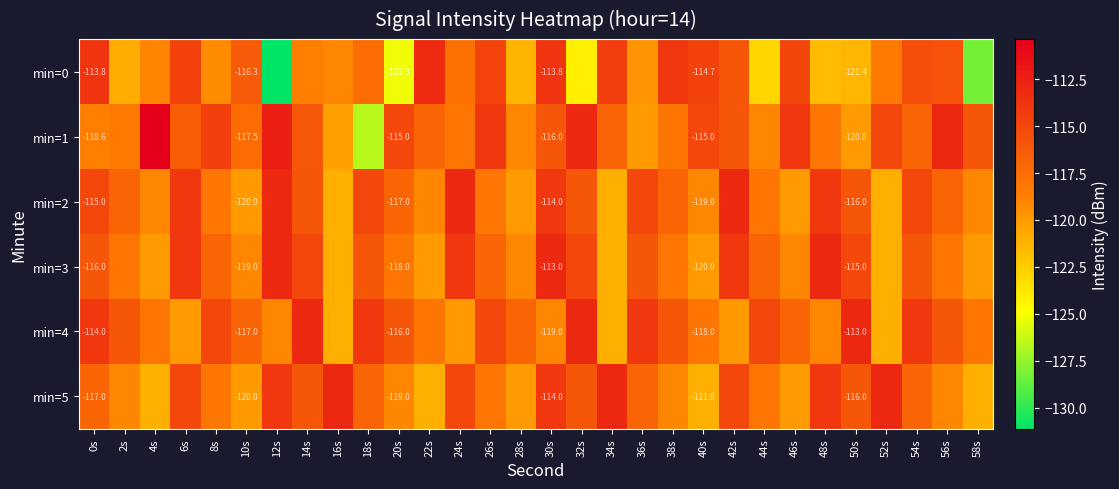

True or false: min=4 has a value of -114.0 at 54s.

True